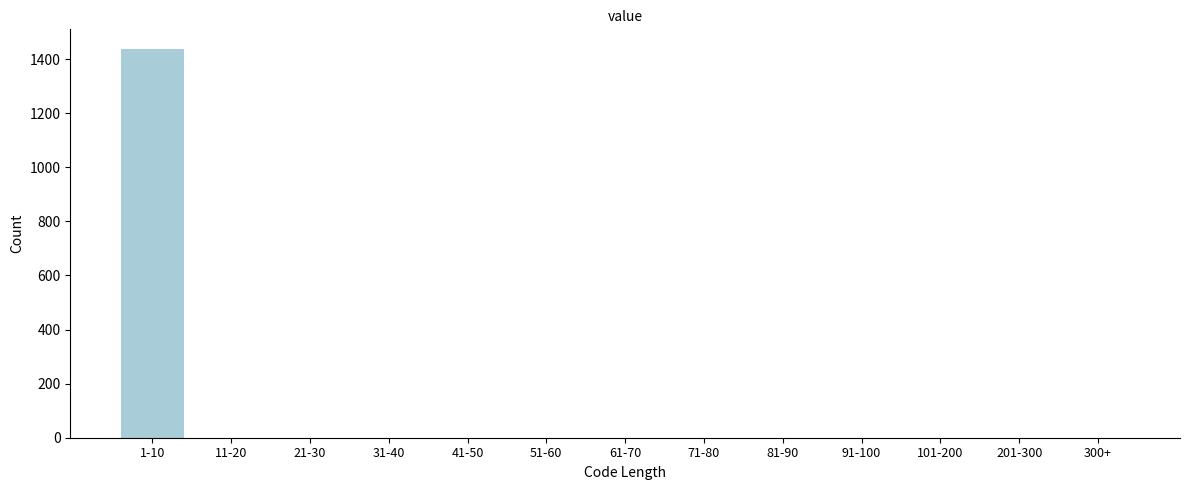

Reading left to right, what are all the values shown in this chart?

1-10=1438	11-20=0	21-30=0	31-40=0	41-50=0	51-60=0	61-70=0	71-80=0	81-90=0	91-100=0	101-200=0	201-300=0	300+=0